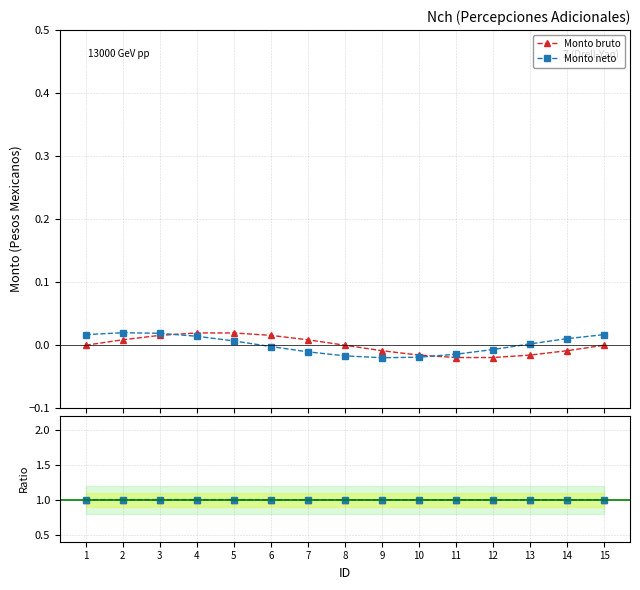

Which series changed the most between 2 and 5?

Monto neto